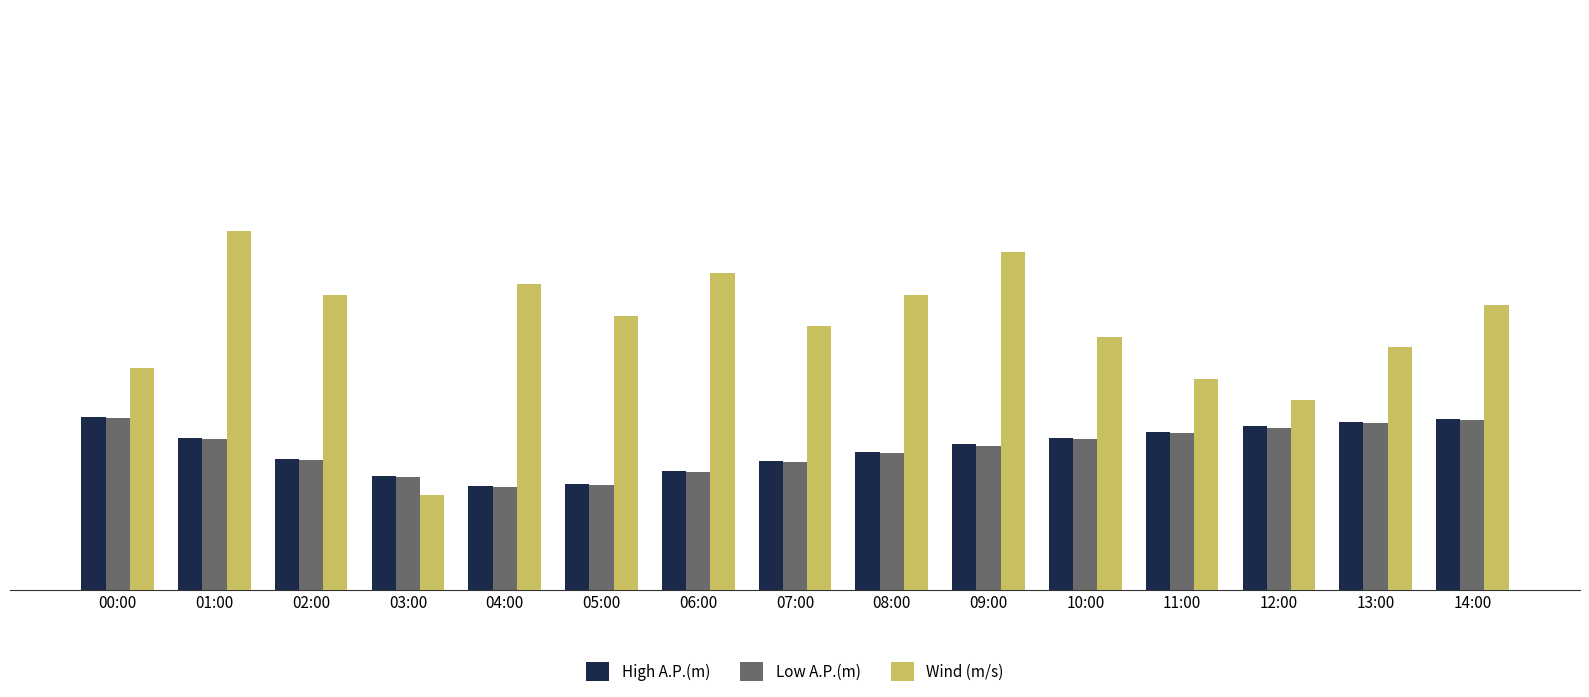

What is the sum of all High A.P.(m) values?

20.1